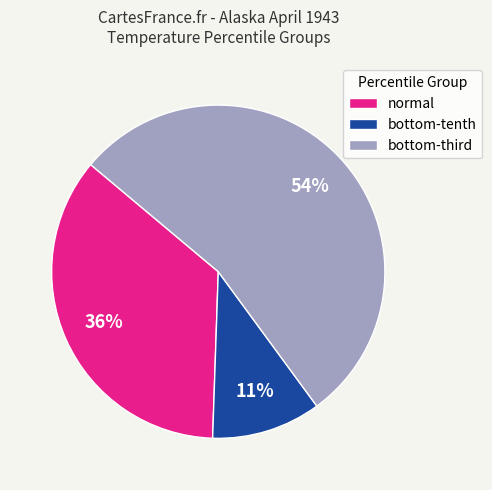

To the nearest percent, what is the difference between the largest and smallest slice percentages?

43%